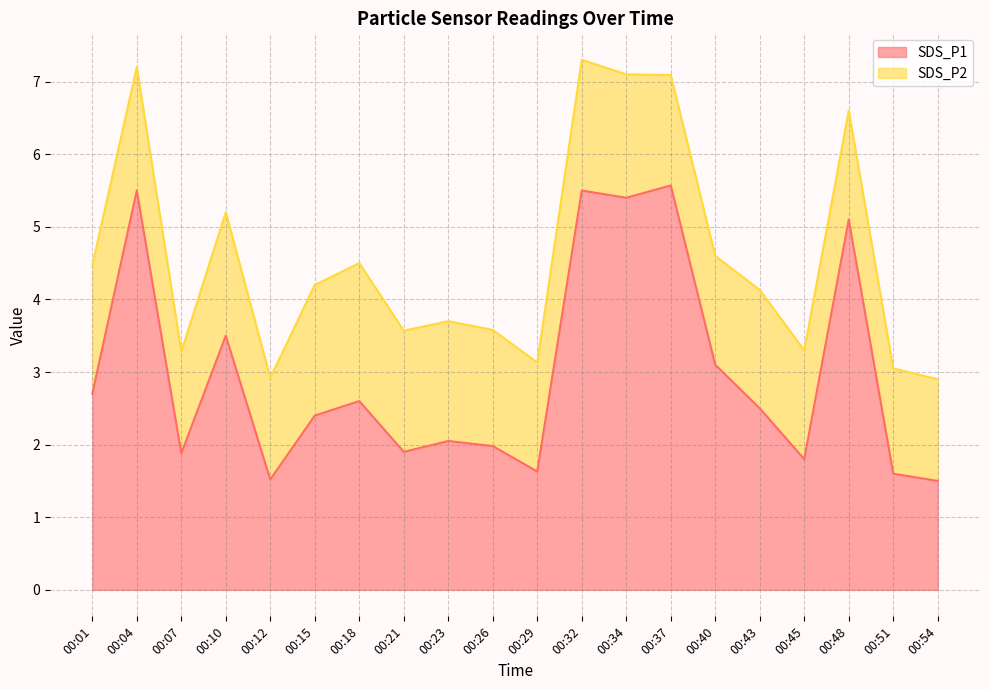

How many lines are shown in the chart?

2